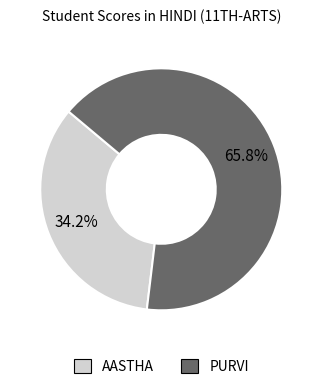

Combined, do PURVI and AASTHA account for over 50%?

Yes